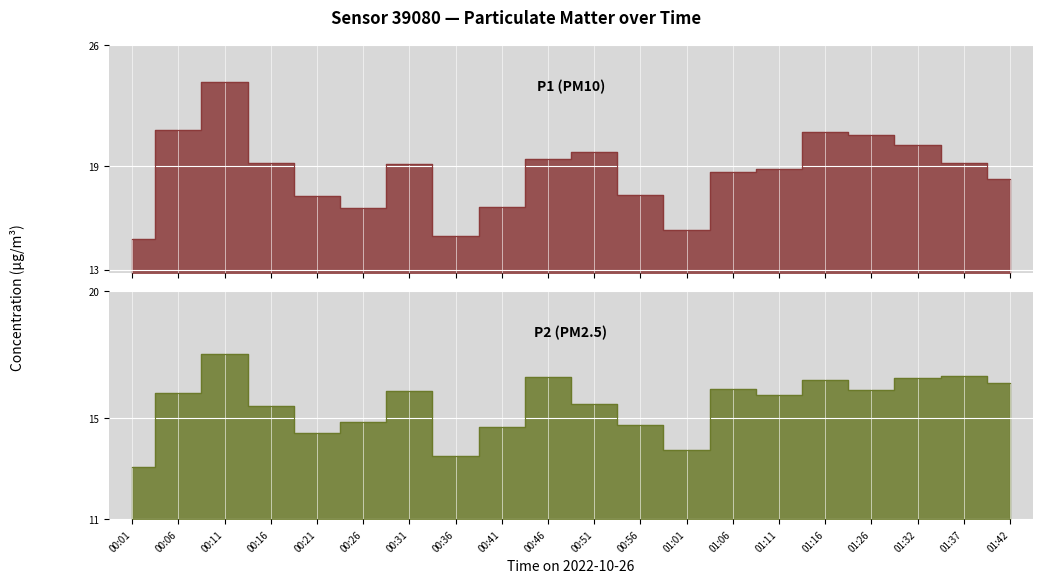

What are all the series names shown in the legend?

P1, P2